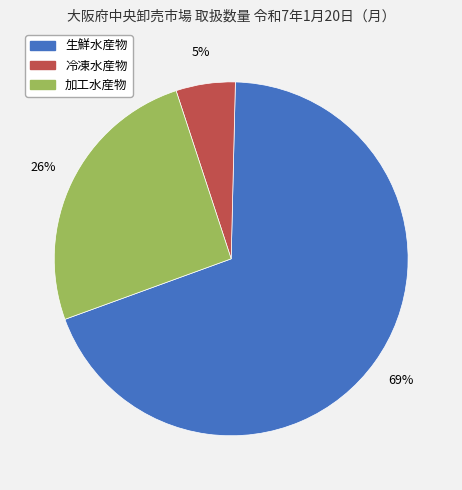

To the nearest percent, what portion does 冷凍水産物 represent?

5%